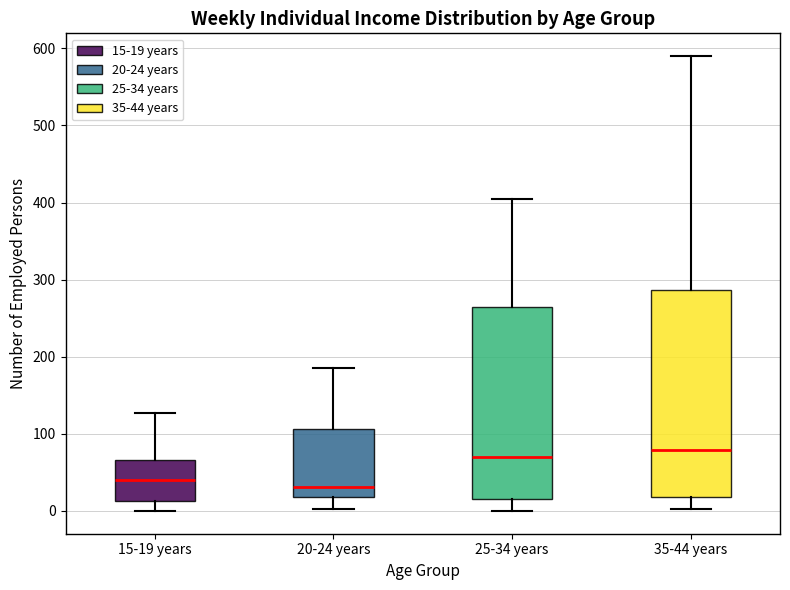

Comparing the boxes themselves (not the whiskers), which one is the tallest?

35-44 years